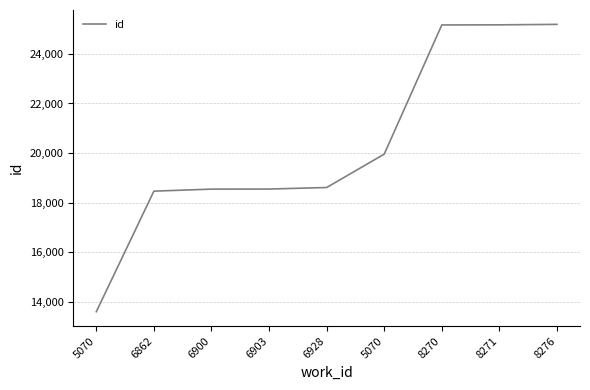

How many lines are shown in the chart?

1